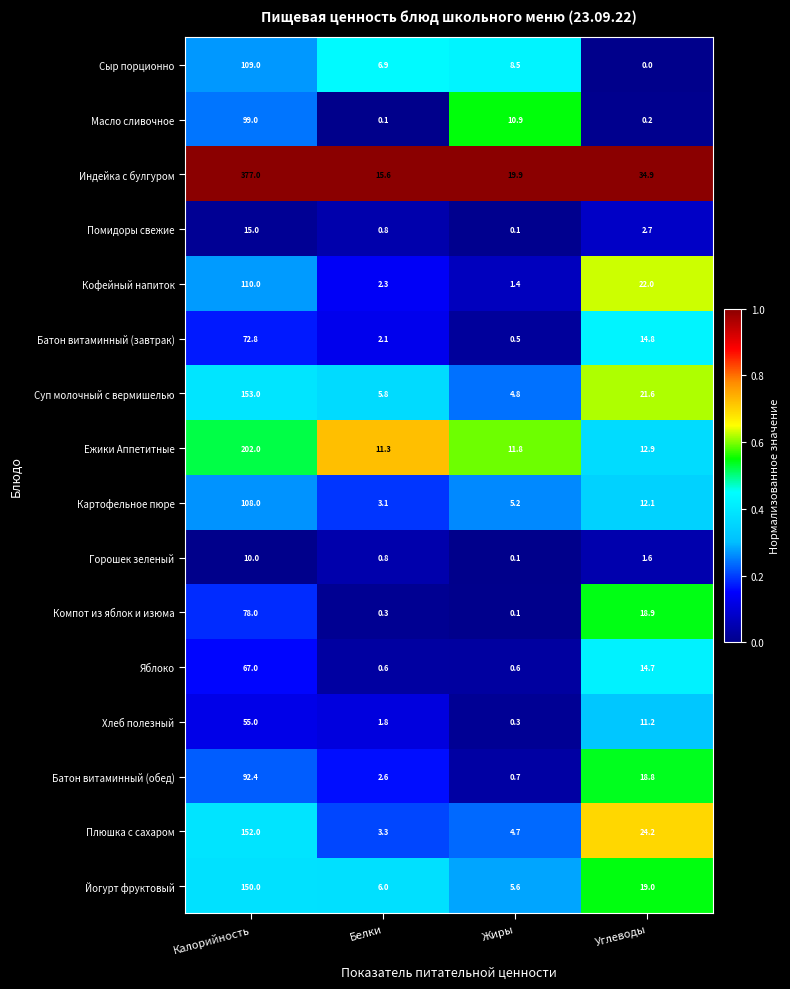

What is the spread (max minus min) of values at Углеводы?

34.9